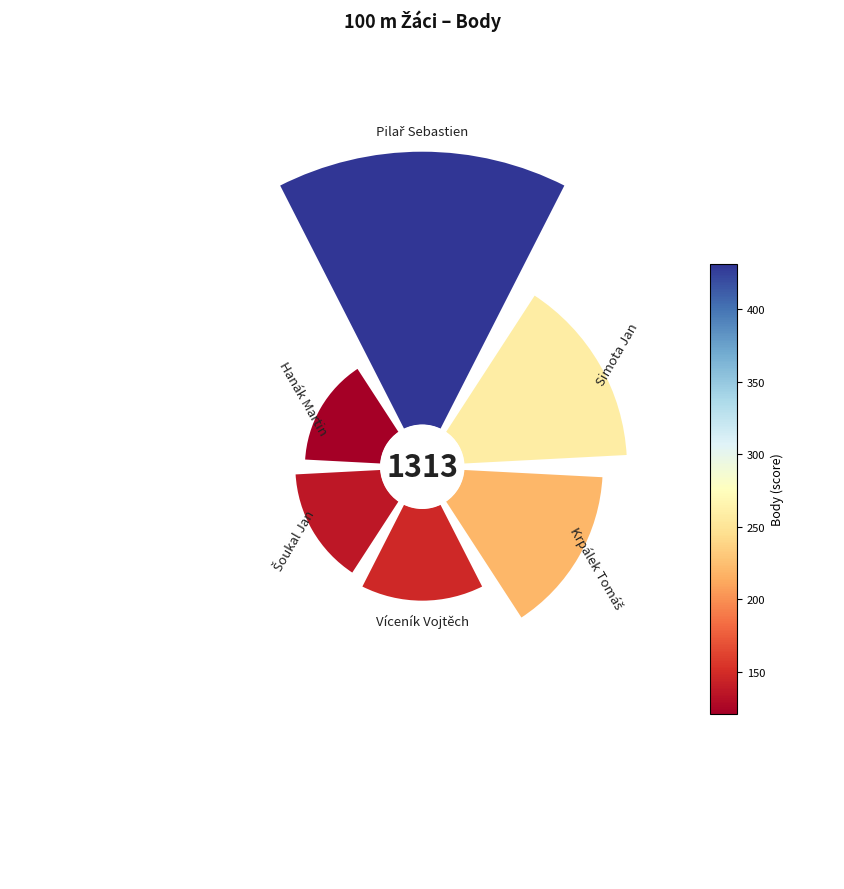

To the nearest percent, what is the combined percentage of Krpálek Tomáš and Hanák Martin?

26%